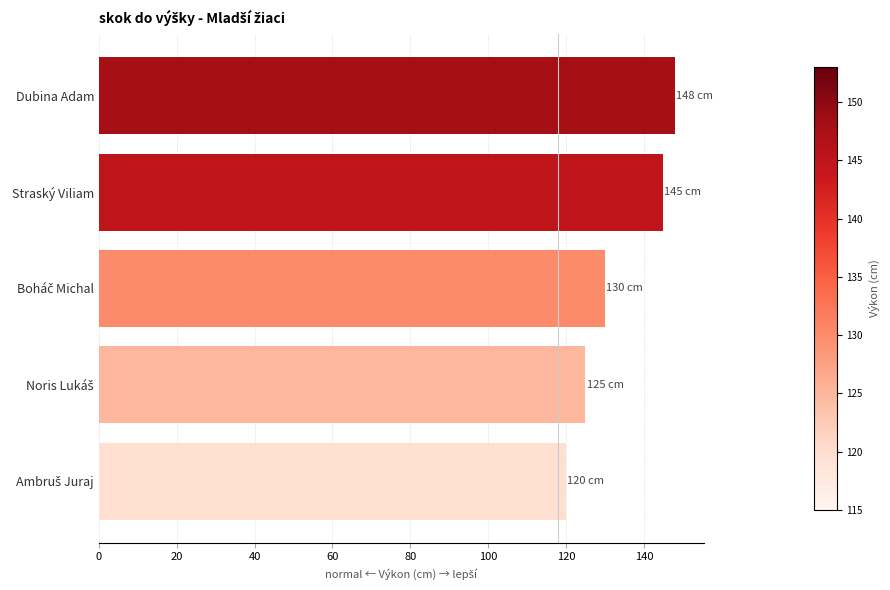

True or false: the data shows 148 at Dubina Adam.

True